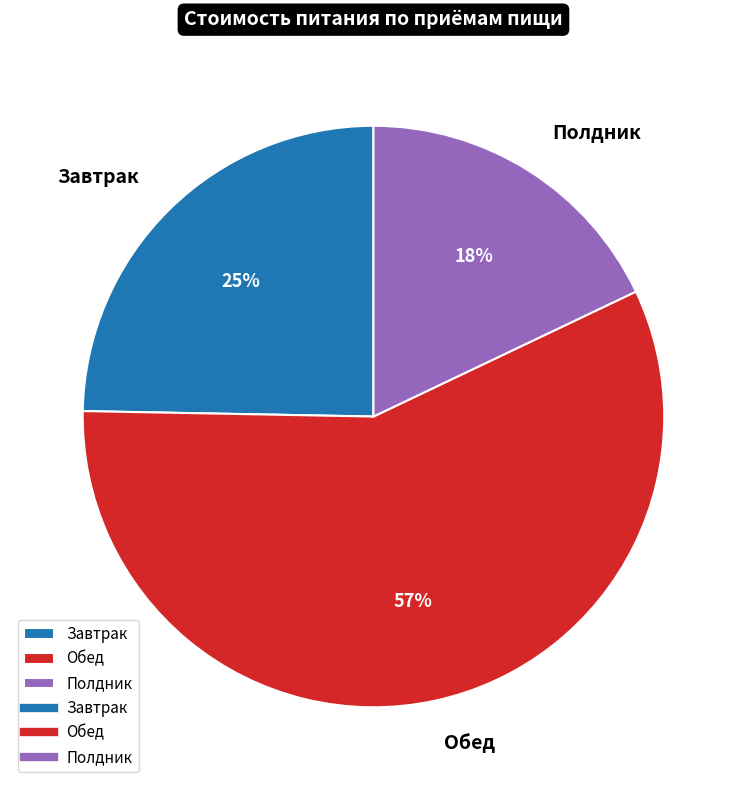

Is it true that Полдник is 18% of the pie?

True